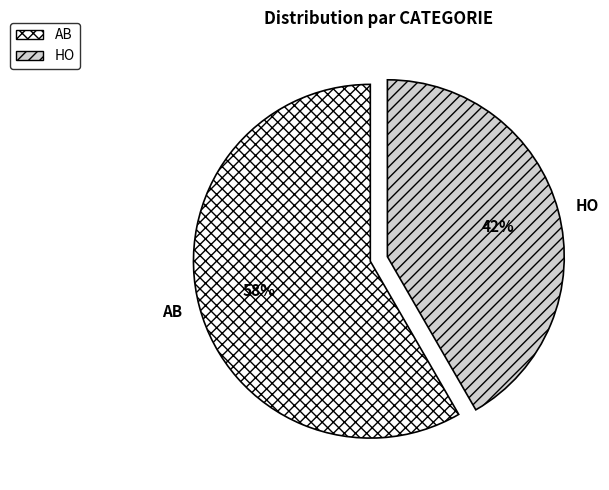

To the nearest percent, what is the average slice percentage?

50%